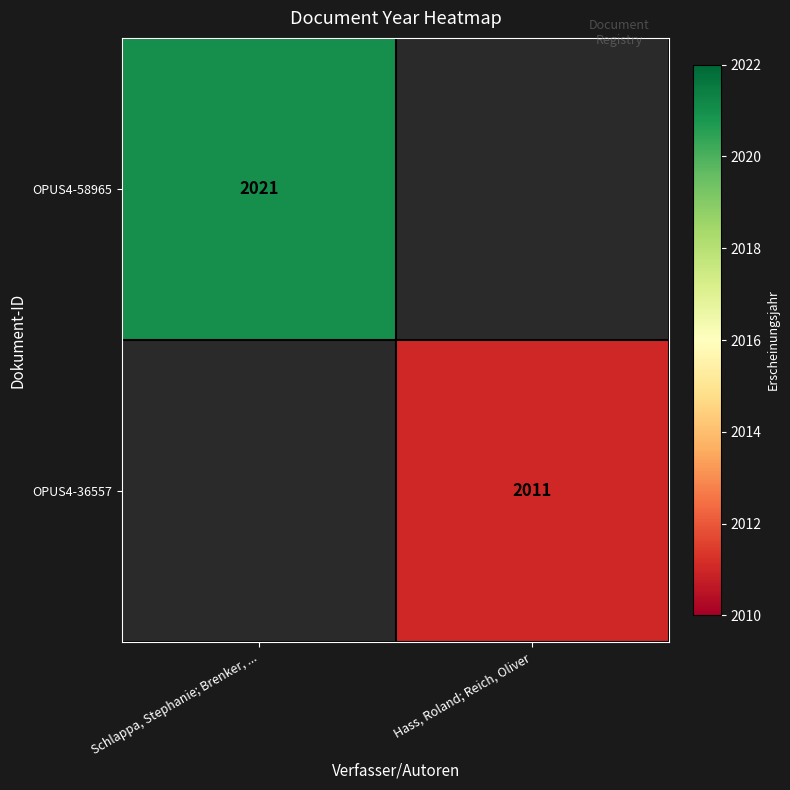

The OPUS4-58965 series shows 1304 at Schlappa, Stephanie; Brenker, .... True or false?

False